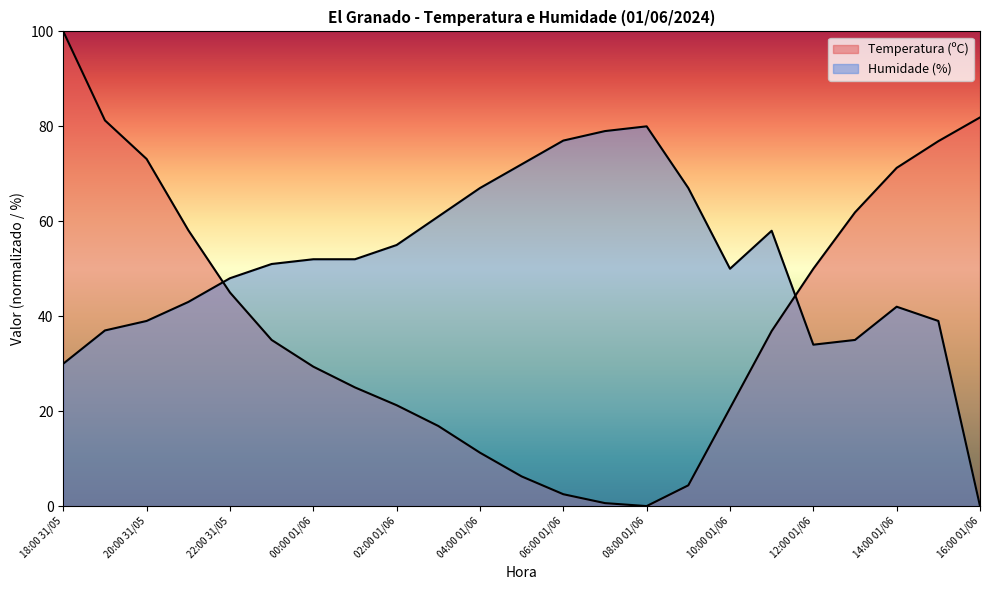

List the labels in order of Humidade (%) value, smallest first.

16:00 01/06, 18:00 31/05, 12:00 01/06, 13:00 01/06, 19:00 31/05, 20:00 31/05, 15:00 01/06, 14:00 01/06, 21:00 31/05, 22:00 31/05, 10:00 01/06, 23:00 31/05, 00:00 01/06, 01:00 01/06, 02:00 01/06, 11:00 01/06, 03:00 01/06, 04:00 01/06, 09:00 01/06, 05:00 01/06, 06:00 01/06, 07:00 01/06, 08:00 01/06